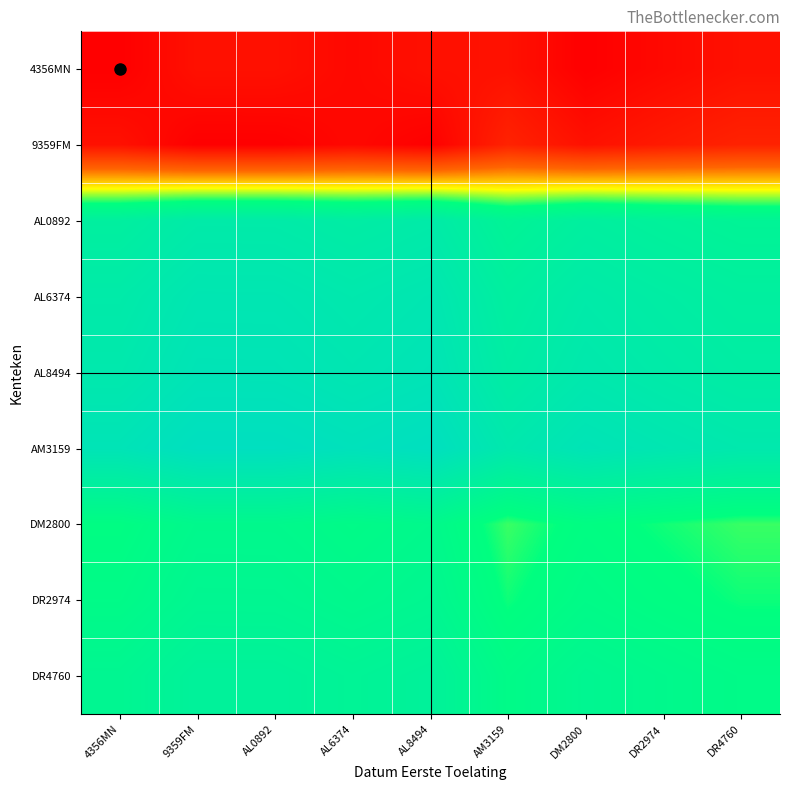

What is the total value across all series at DR2974?

5.6